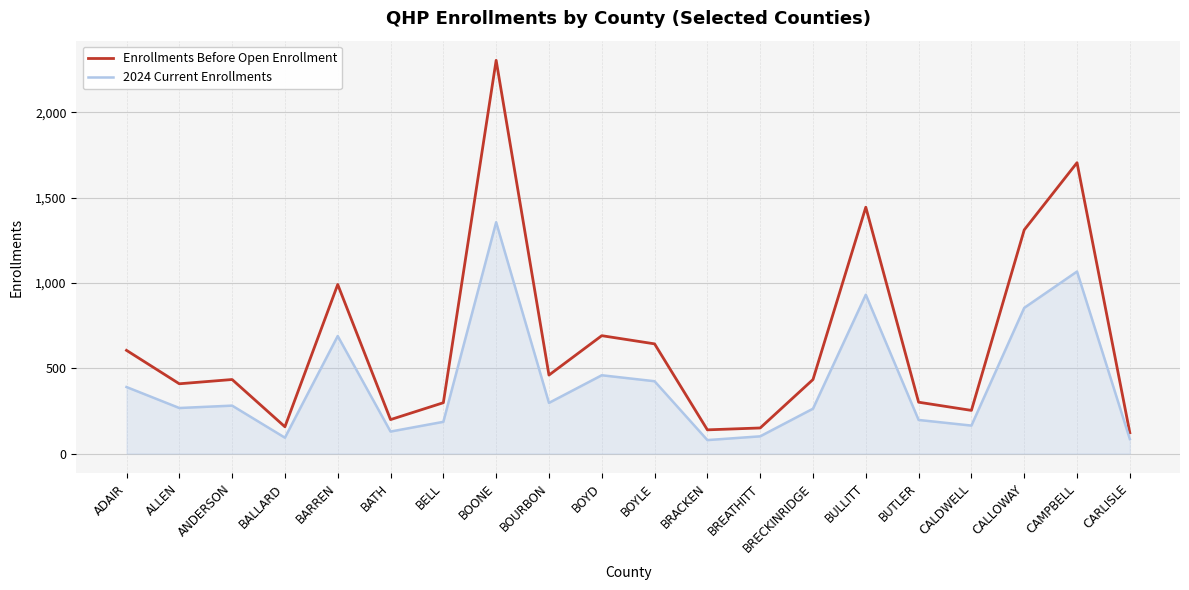

In Enrollments Before Open Enrollment, how many points are higher than both neighbors (excluding endpoints)?

6